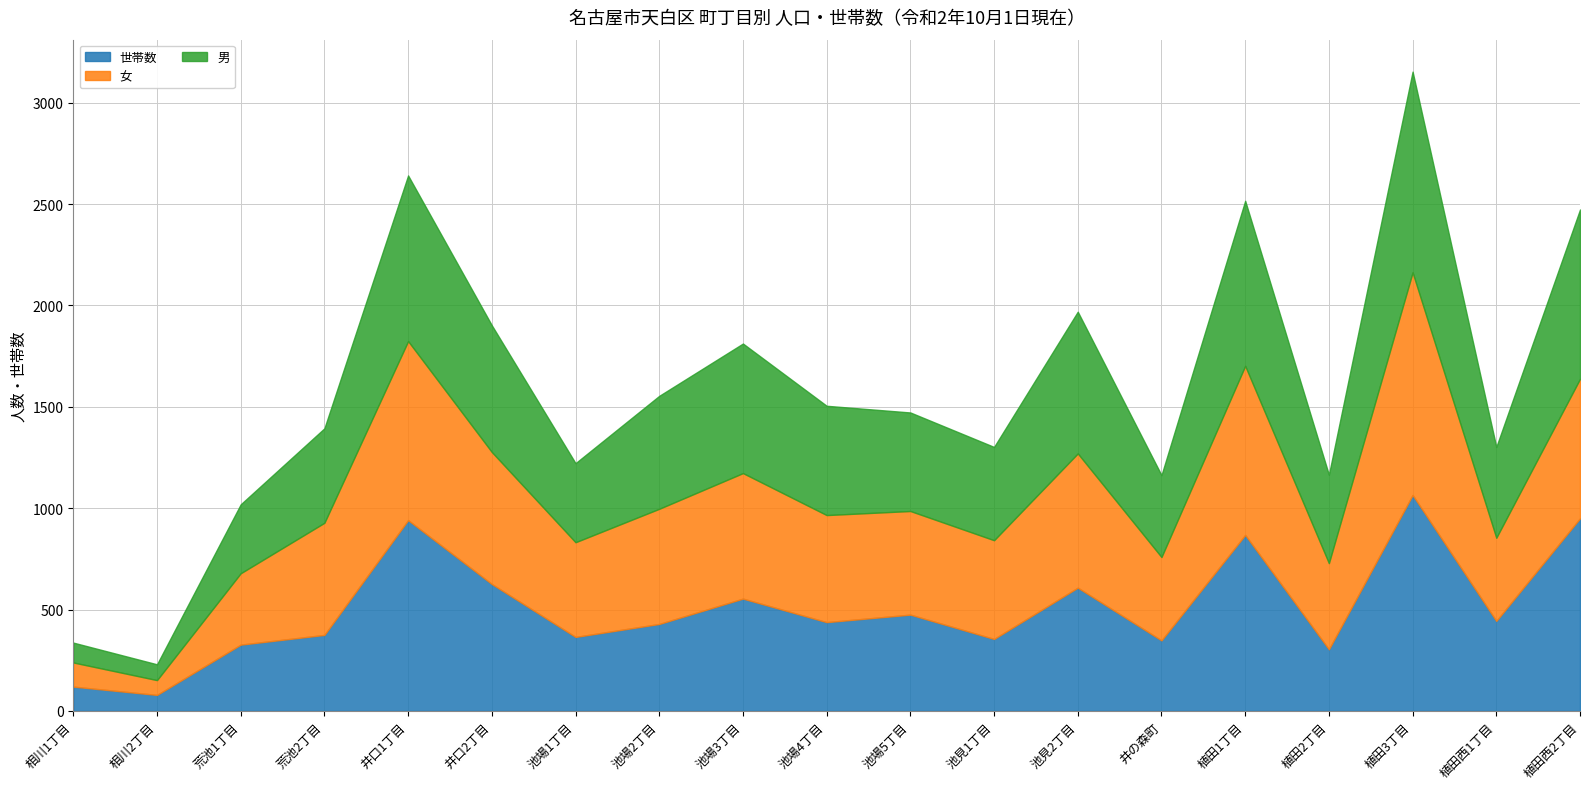

At which label is 世帯数 closest to 572?

池場3丁目